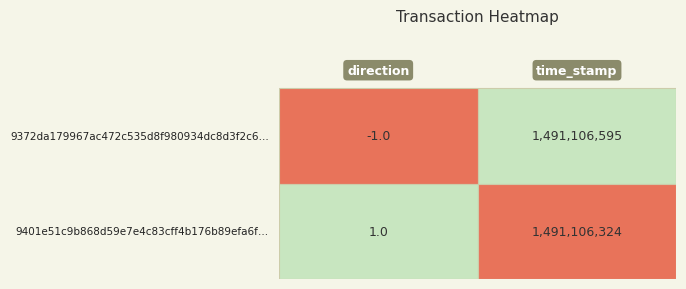

What is the difference between the maximum and minimum values in the 9401e51c9b868d59e7e4c83cff4b176b89efa6f series?

1491106323